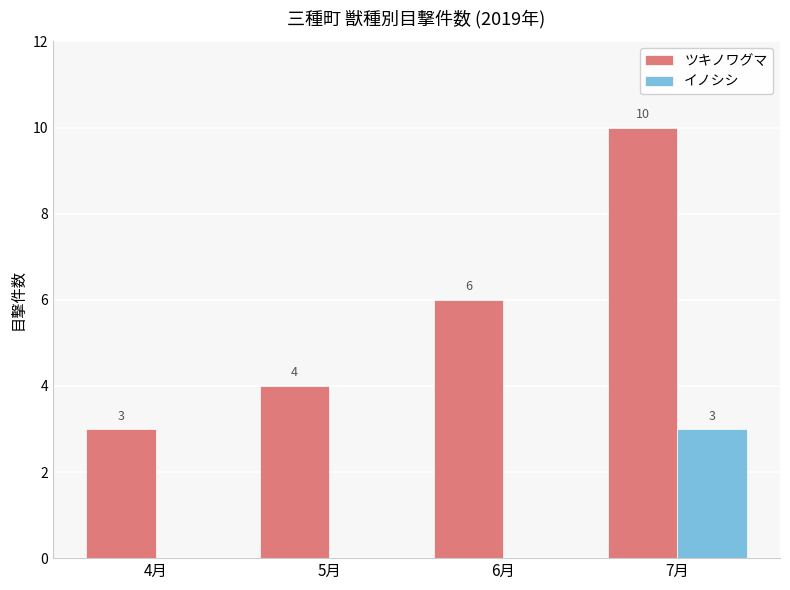

What is the highest value of the イノシシ series?

3